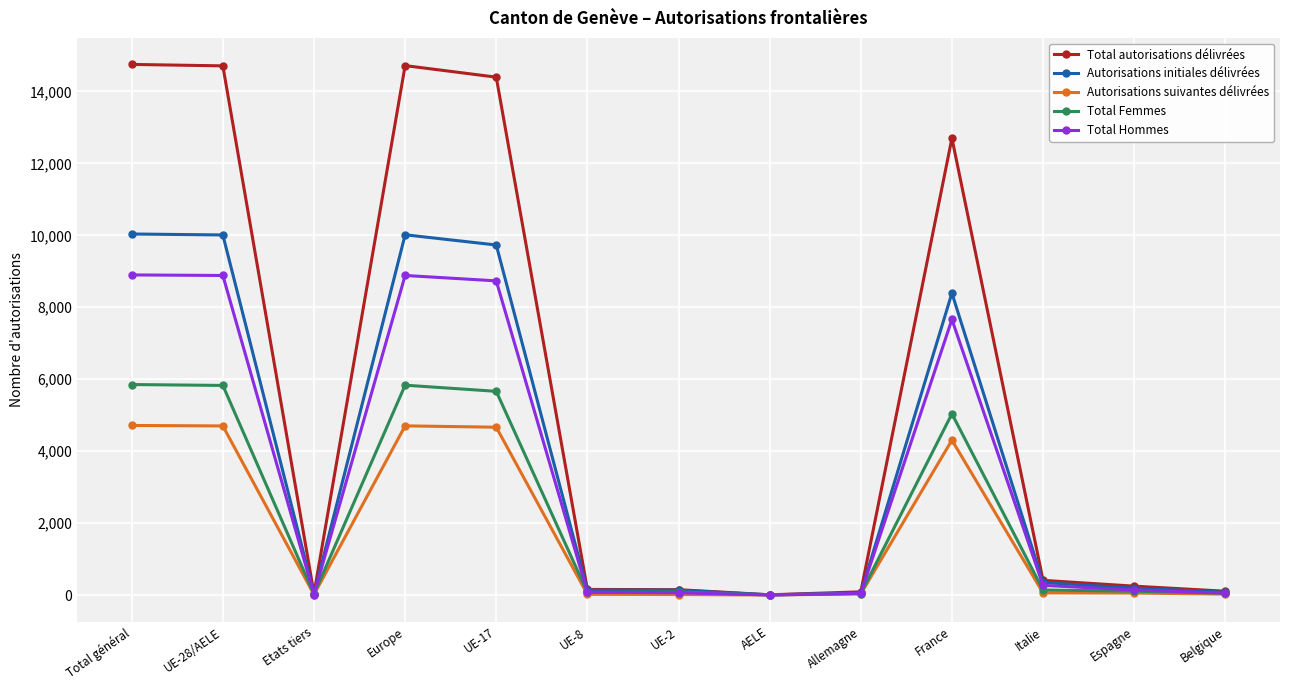

What is the label of the 5th point from the left?

UE-17